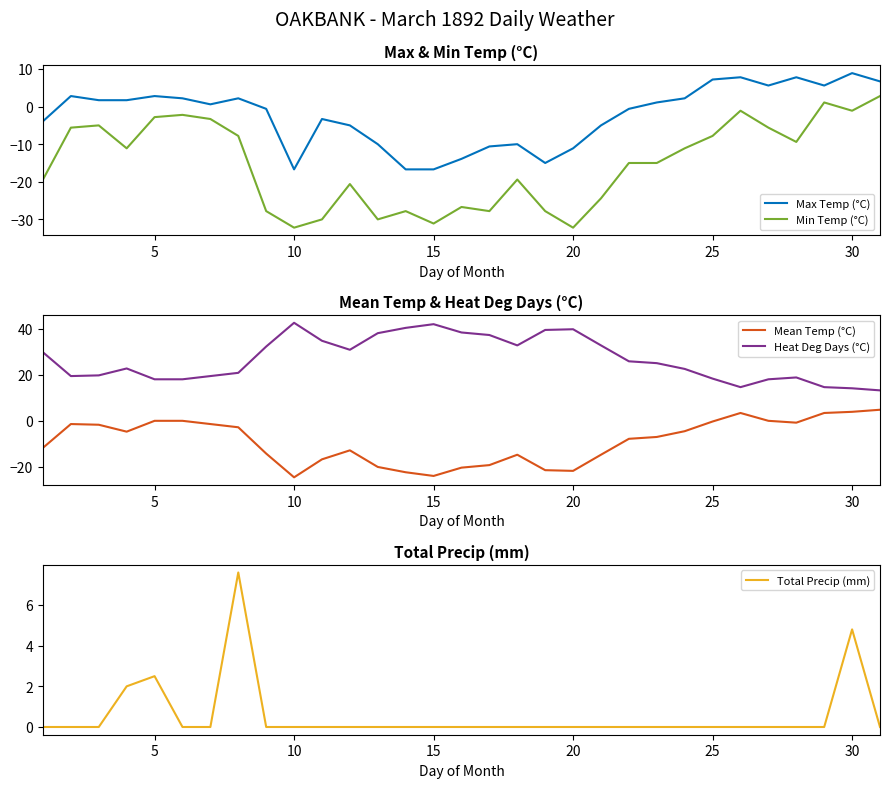

What are all the series names shown in the legend?

Max Temp (°C), Min Temp (°C), Mean Temp (°C), Heat Deg Days (°C), Total Precip (mm)